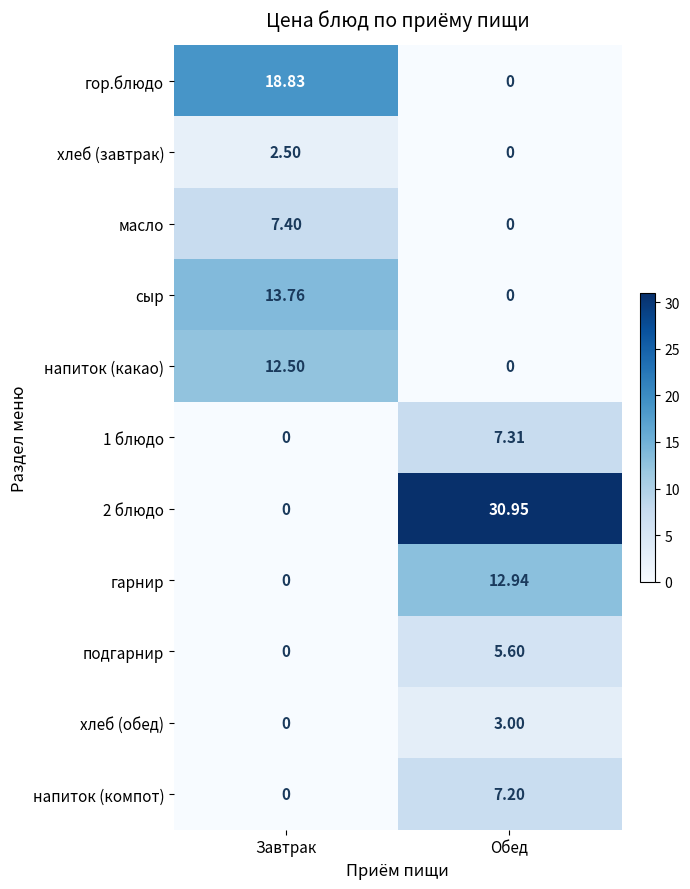

Which category has the lowest value in the 2 блюдо series?

Завтрак